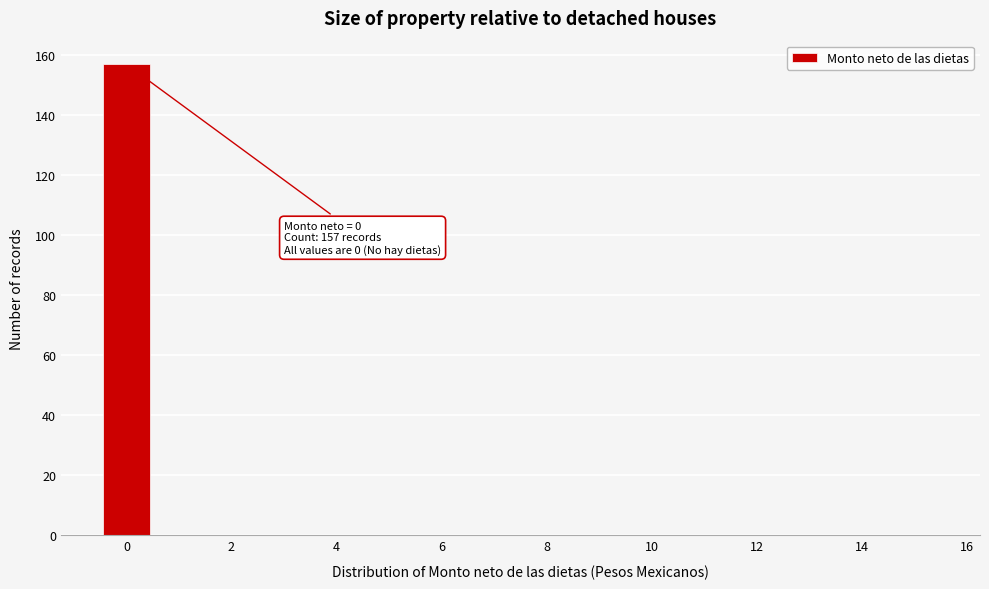

Over which range of the x-axis is the bar tallest?

-0.5 to 0.5